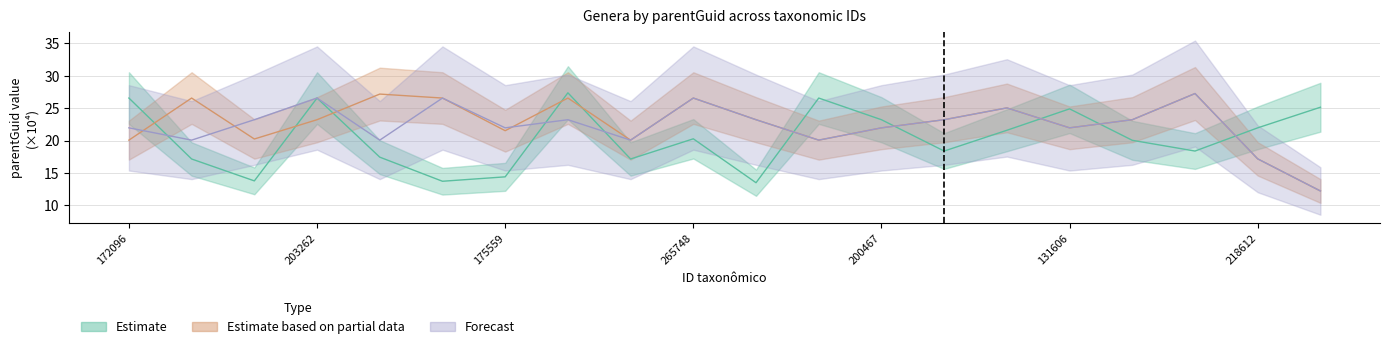

How many lines are shown in the chart?

3